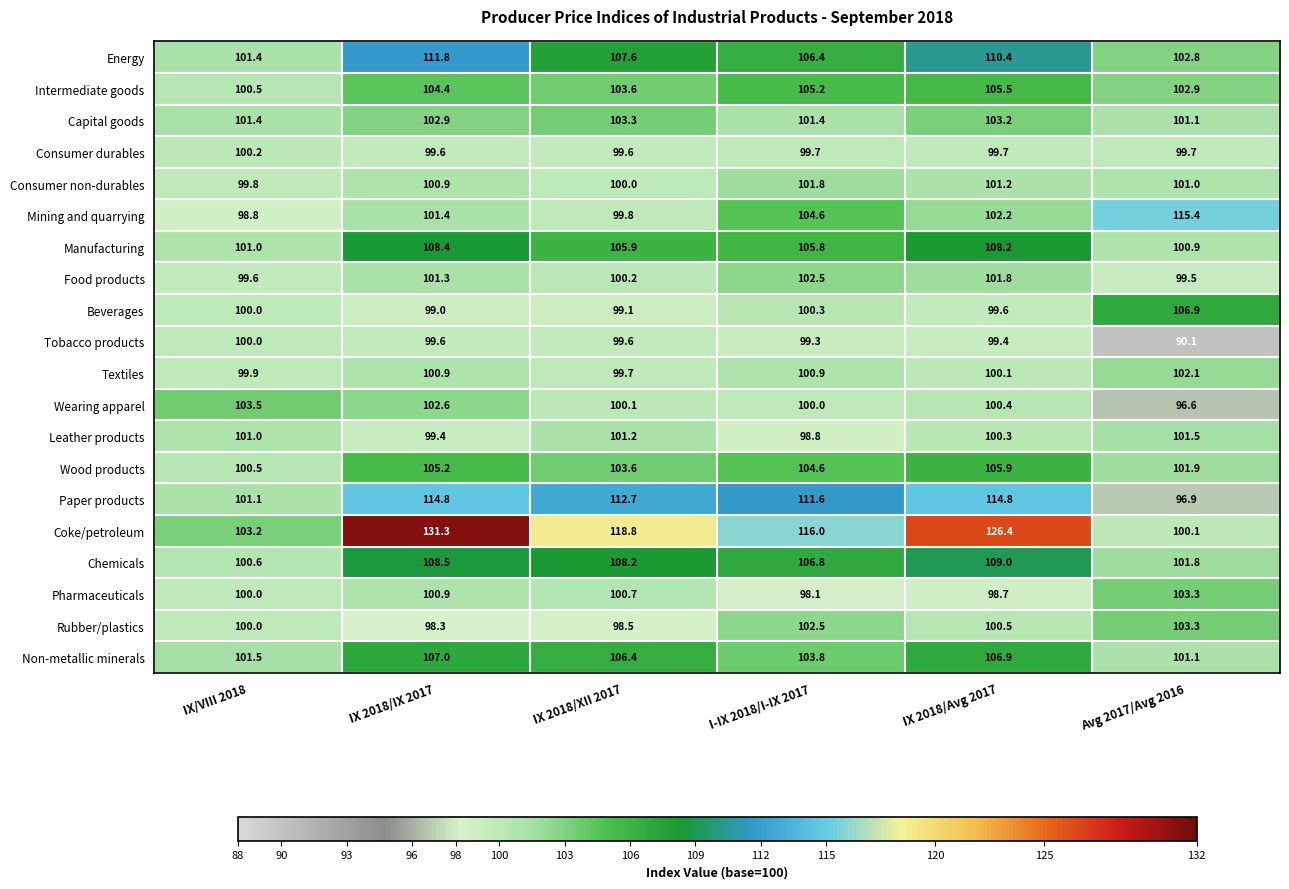

What is the sum of all Coke/petroleum values?

695.8